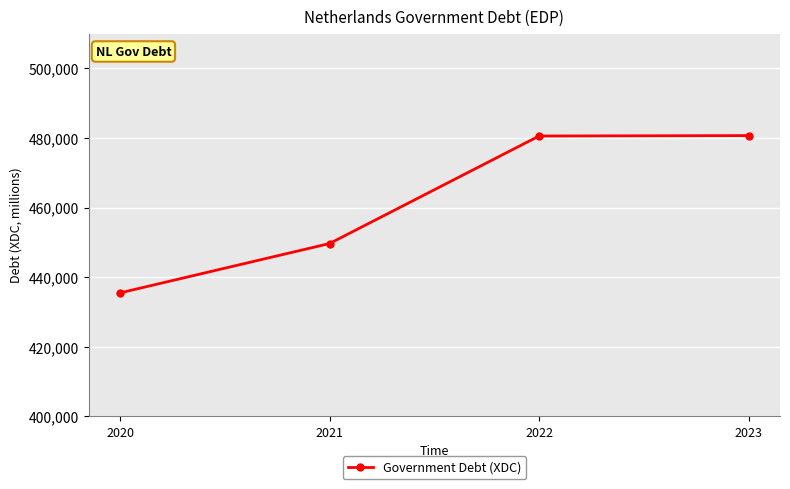

The chart shows a value of 480548 at 2022. True or false?

True